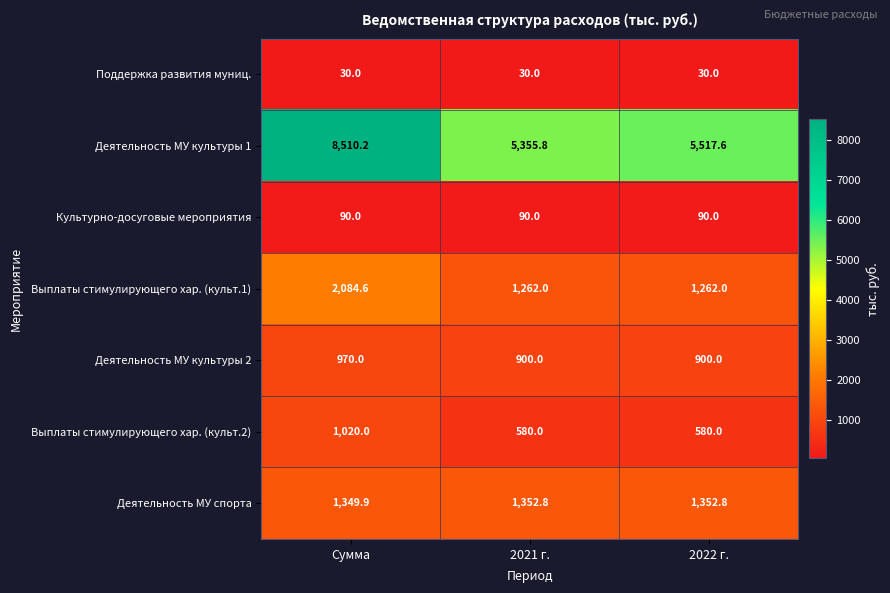

True or false: Поддержка развития муниц. has a value of 30.0 at 2022 г..

True